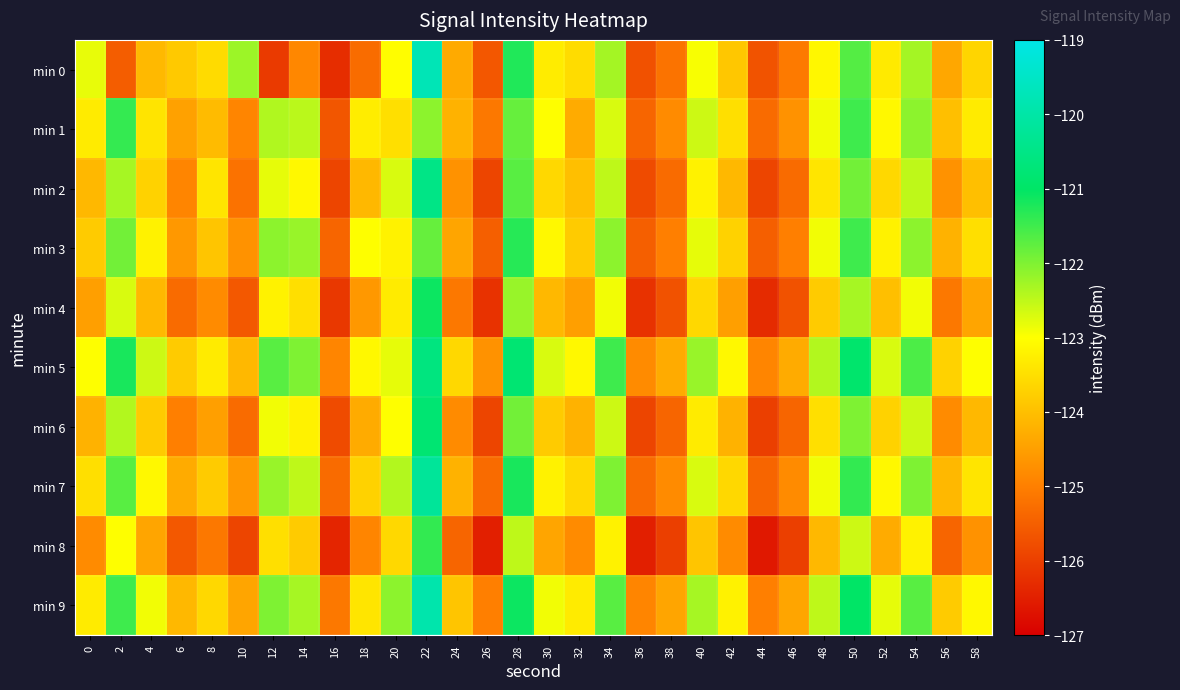

Reading left to right, extract all data points from this chart.

min 0: 0=-122.8	2=-125.5	4=-124.1	6=-123.8	8=-123.6	10=-122.2	12=-126.1	14=-124.9	16=-126.3	18=-125.3	20=-123.0	22=-119.7	24=-124.3	26=-125.6	28=-121.3	30=-123.3	32=-123.5	34=-122.3	36=-125.7	38=-125.2	40=-123.0	42=-123.9	44=-125.7	46=-125.1	48=-123.1	50=-121.7	52=-123.3	54=-122.3	56=-124.4	58=-123.6
min 1: 0=-123.3	2=-121.4	4=-123.4	6=-124.5	8=-124.1	10=-124.9	12=-122.4	14=-122.5	16=-125.6	18=-123.3	20=-123.5	22=-122.1	24=-124.2	26=-125.1	28=-121.8	30=-123.0	32=-124.3	34=-122.7	36=-125.4	38=-124.8	40=-122.6	42=-123.5	44=-125.3	46=-124.7	48=-122.9	50=-121.5	52=-123.1	54=-122.1	56=-124.0	58=-123.3
min 2: 0=-124.1	2=-122.3	4=-123.7	6=-124.9	8=-123.4	10=-125.2	12=-122.8	14=-123.1	16=-125.9	18=-124.1	20=-122.7	22=-120.5	24=-124.7	26=-125.9	28=-121.7	30=-123.6	32=-124.0	34=-122.5	36=-125.8	38=-125.3	40=-123.2	42=-124.1	44=-125.9	46=-125.3	48=-123.4	50=-121.9	52=-123.6	54=-122.5	56=-124.7	58=-124.0
min 3: 0=-123.8	2=-121.9	4=-123.2	6=-124.6	8=-123.9	10=-124.7	12=-122.1	14=-122.2	16=-125.4	18=-123.0	20=-123.2	22=-121.8	24=-124.4	26=-125.5	28=-121.3	30=-123.1	32=-123.8	34=-122.1	36=-125.5	38=-125.0	40=-122.8	42=-123.7	44=-125.5	46=-125.0	48=-122.9	50=-121.5	52=-123.2	54=-122.1	56=-124.2	58=-123.5
min 4: 0=-124.5	2=-122.7	4=-124.1	6=-125.3	8=-124.8	10=-125.6	12=-123.2	14=-123.5	16=-126.1	18=-124.6	20=-123.3	22=-121.1	24=-125.1	26=-126.2	28=-122.2	30=-124.1	32=-124.5	34=-122.9	36=-126.2	38=-125.7	40=-123.6	42=-124.5	44=-126.3	46=-125.7	48=-123.8	50=-122.3	52=-124.0	54=-122.9	56=-125.1	58=-124.4
min 5: 0=-123.0	2=-121.2	4=-122.6	6=-123.8	8=-123.3	10=-124.1	12=-121.7	14=-122.0	16=-124.9	18=-123.1	20=-122.8	22=-120.6	24=-123.6	26=-124.7	28=-120.8	30=-122.7	32=-123.1	34=-121.5	36=-124.8	38=-124.3	40=-122.2	42=-123.1	44=-124.9	46=-124.3	48=-122.4	50=-120.9	52=-122.7	54=-121.6	56=-123.7	58=-123.0
min 6: 0=-124.2	2=-122.4	4=-123.8	6=-125.0	8=-124.5	10=-125.3	12=-122.9	14=-123.2	16=-125.8	18=-124.3	20=-123.0	22=-120.8	24=-124.8	26=-125.9	28=-121.9	30=-123.8	32=-124.2	34=-122.6	36=-125.9	38=-125.4	40=-123.3	42=-124.2	44=-126.0	46=-125.4	48=-123.5	50=-122.0	52=-123.7	54=-122.6	56=-124.8	58=-124.1
min 7: 0=-123.5	2=-121.7	4=-123.1	6=-124.3	8=-123.8	10=-124.6	12=-122.2	14=-122.5	16=-125.3	18=-123.7	20=-122.4	22=-120.2	24=-124.2	26=-125.3	28=-121.2	30=-123.2	32=-123.6	34=-122.0	36=-125.3	38=-124.8	40=-122.7	42=-123.6	44=-125.4	46=-124.8	48=-122.9	50=-121.4	52=-123.1	54=-122.0	56=-124.1	58=-123.4
min 8: 0=-124.8	2=-123.0	4=-124.4	6=-125.6	8=-125.1	10=-125.9	12=-123.5	14=-123.8	16=-126.4	18=-124.9	20=-123.6	22=-121.4	24=-125.4	26=-126.5	28=-122.5	30=-124.4	32=-124.8	34=-123.2	36=-126.5	38=-126.0	40=-123.9	42=-124.8	44=-126.6	46=-126.0	48=-124.1	50=-122.6	52=-124.3	54=-123.2	56=-125.4	58=-124.7
min 9: 0=-123.3	2=-121.5	4=-122.9	6=-124.1	8=-123.6	10=-124.4	12=-122.0	14=-122.3	16=-125.1	18=-123.4	20=-122.1	22=-119.9	24=-123.9	26=-125.0	28=-121.1	30=-122.9	32=-123.3	34=-121.7	36=-124.9	38=-124.4	40=-122.3	42=-123.2	44=-125.0	46=-124.4	48=-122.5	50=-121.0	52=-122.8	54=-121.7	56=-123.8	58=-123.1